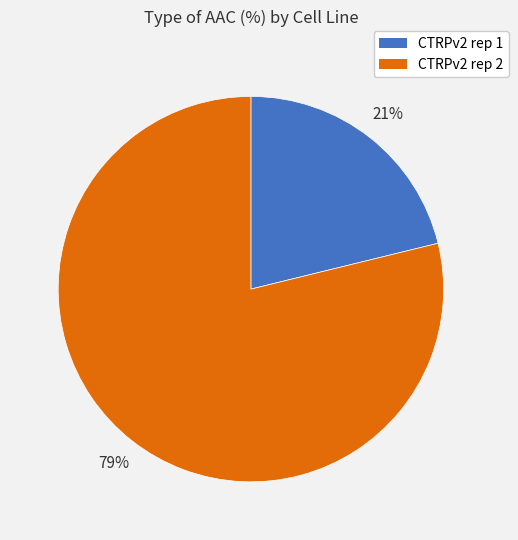

Is CTRPv2 rep 2 the majority of the pie?

Yes